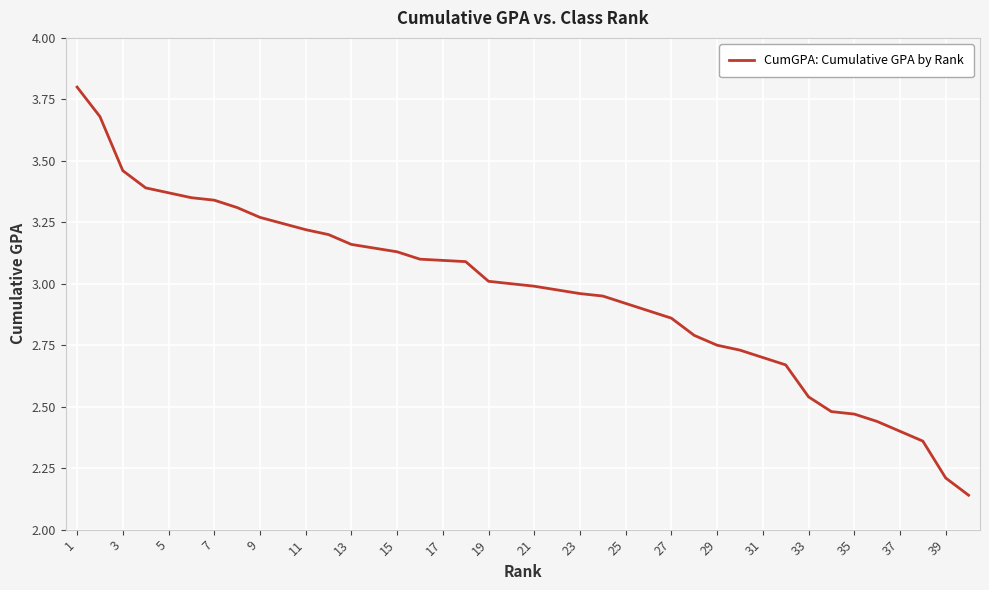

What is the maximum value shown in the chart?

3.8